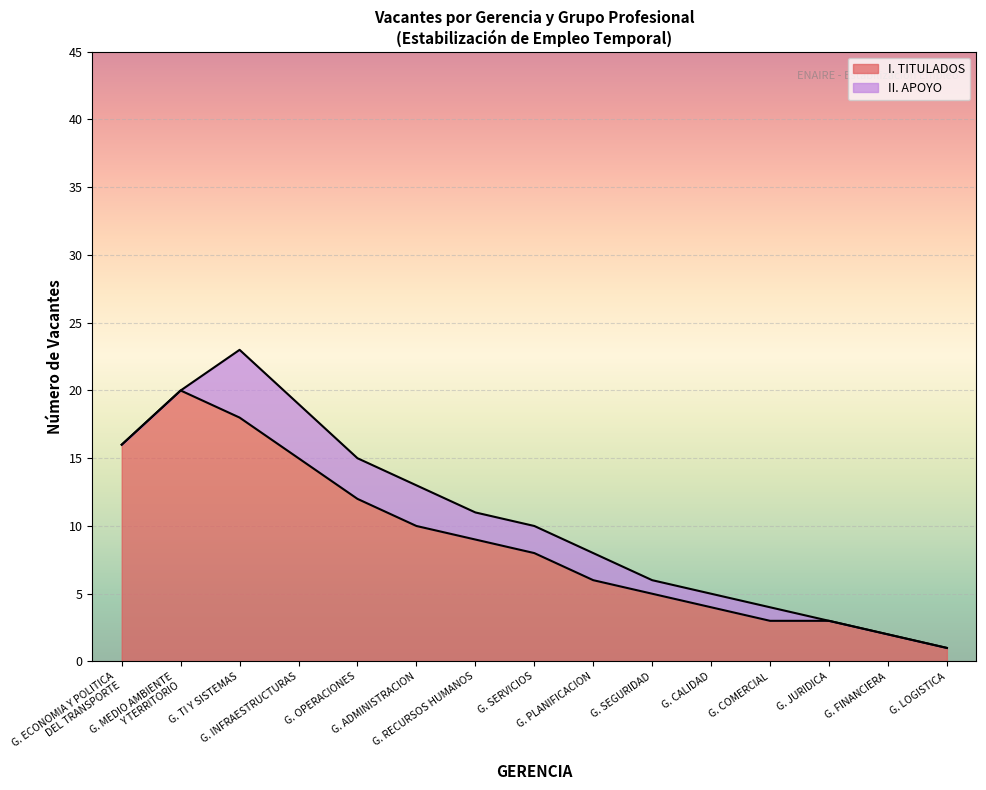

How many lines are shown in the chart?

2